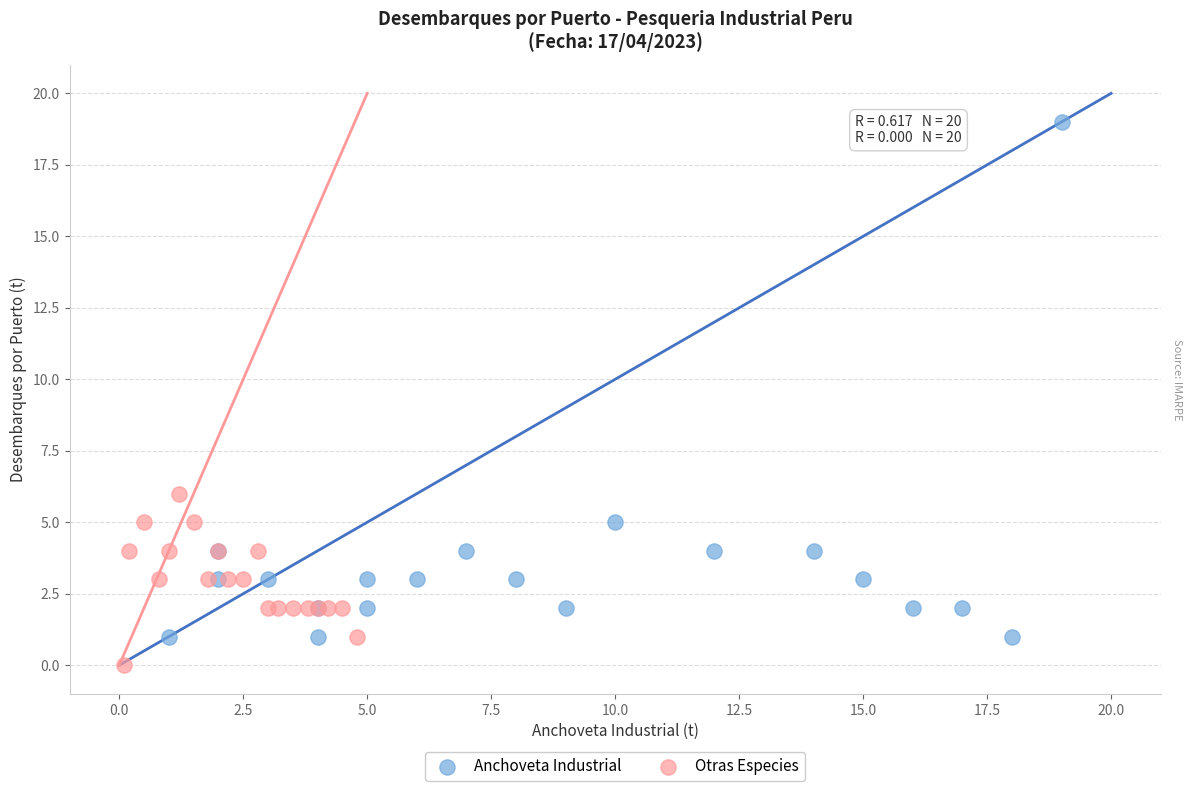

Which series contains the highest Y value?

Anchoveta Industrial